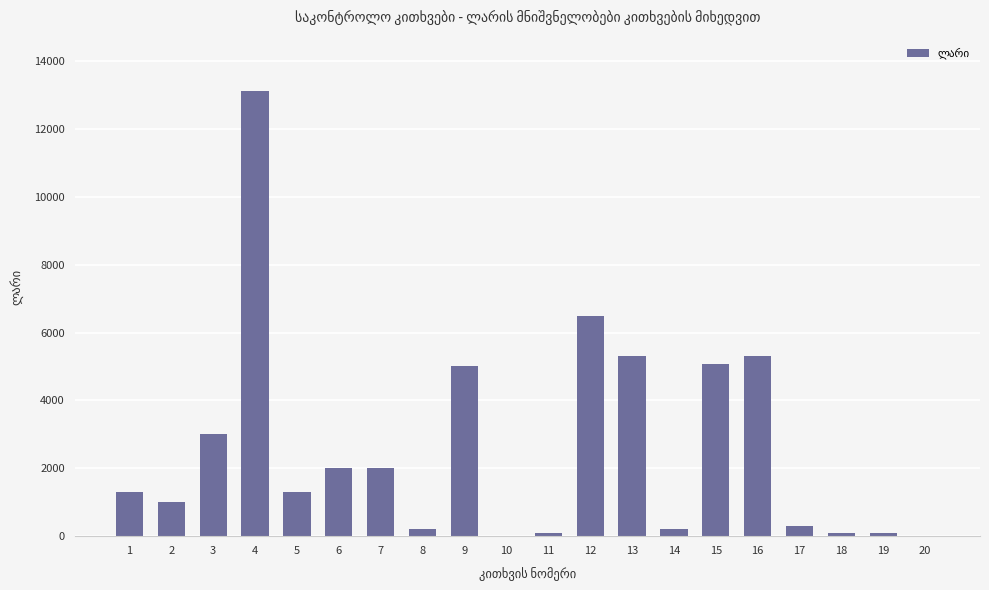

What is the greatest value displayed?

13115